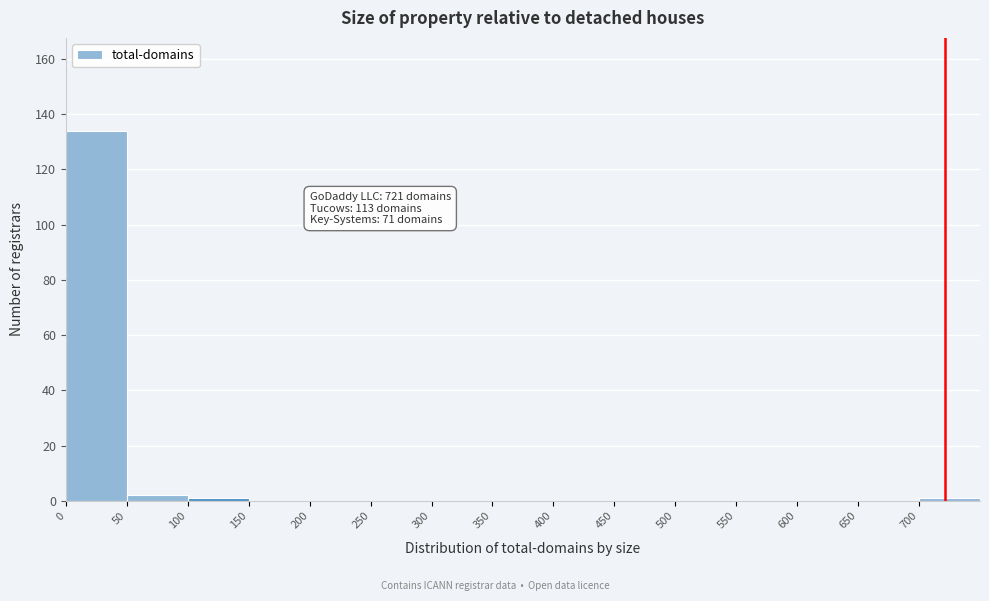

Over which range of the x-axis is the bar tallest?

0 to 50